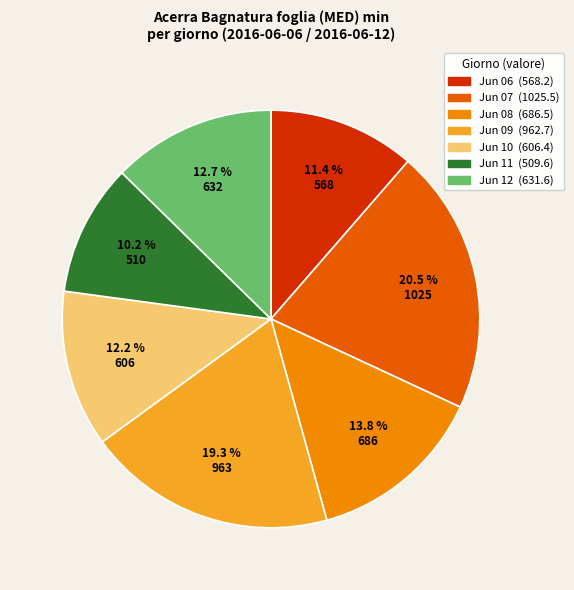

How many slices are in this pie chart?

7